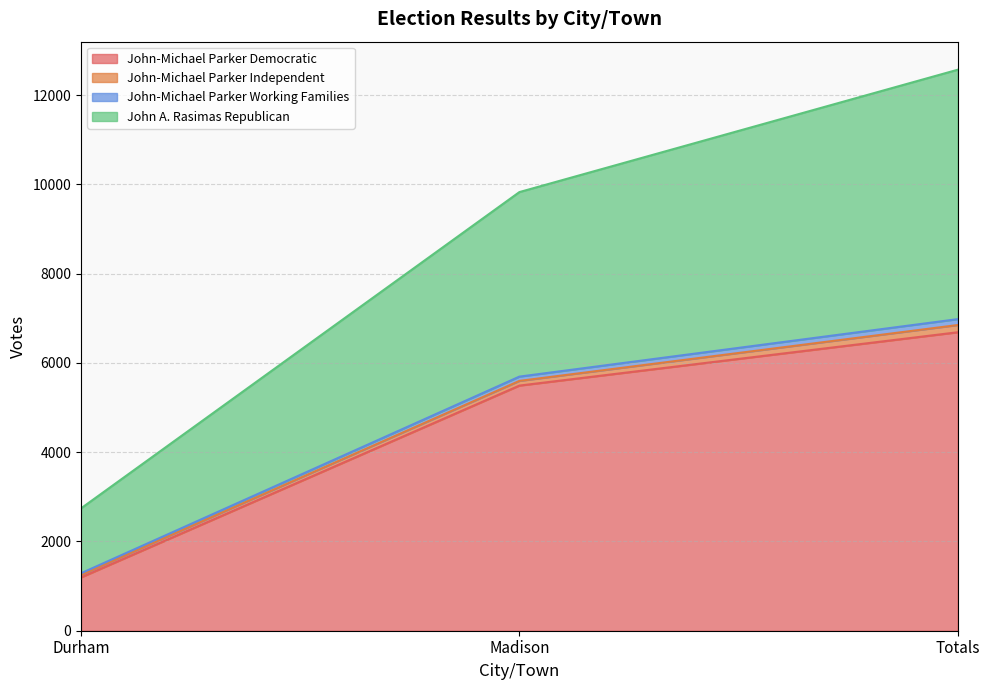

Is it true that John-Michael Parker Democratic equals 6688 at Totals?

True